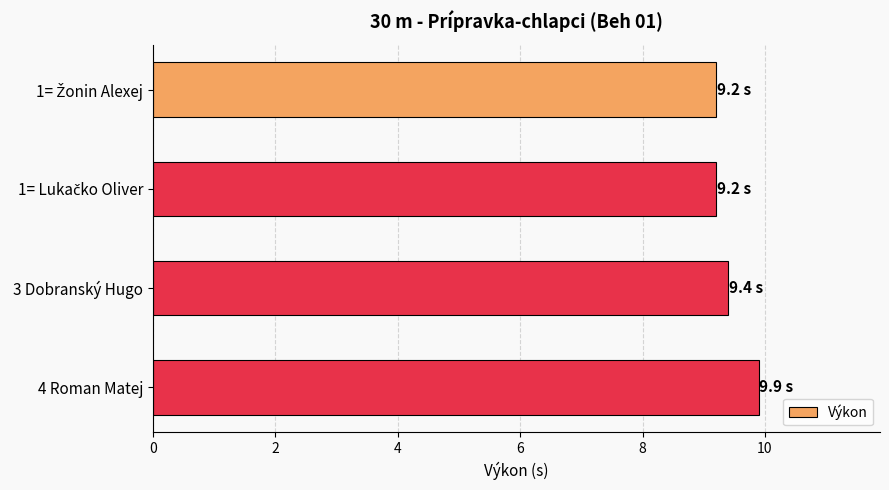

How many data points does each series have?

4